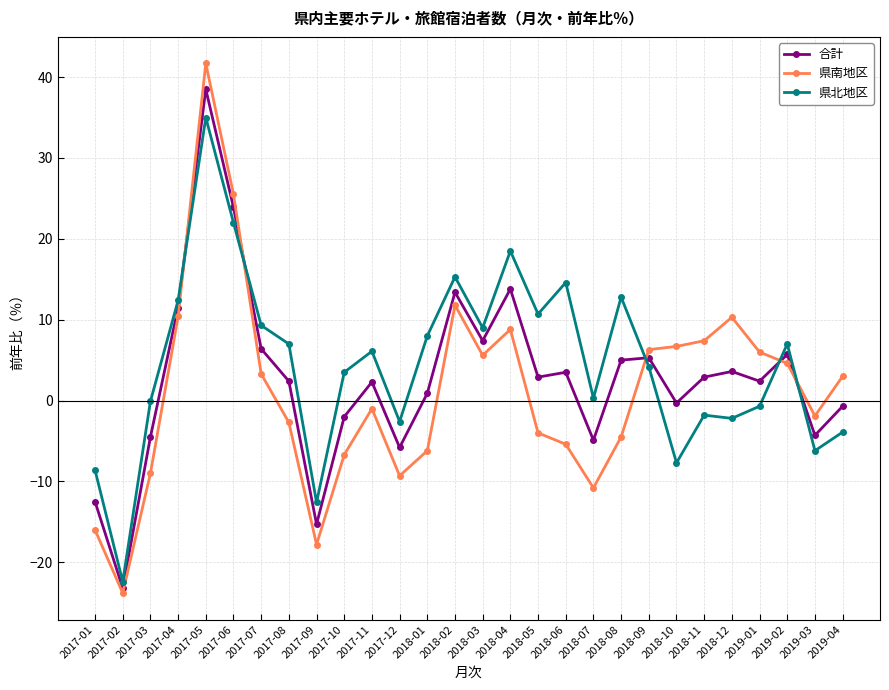

At which label does 県北地区 reach its minimum?

2017-02